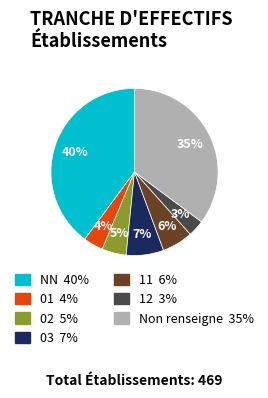

To the nearest percent, what is the difference between the 01 4% and 12 3% slice percentages?

1%